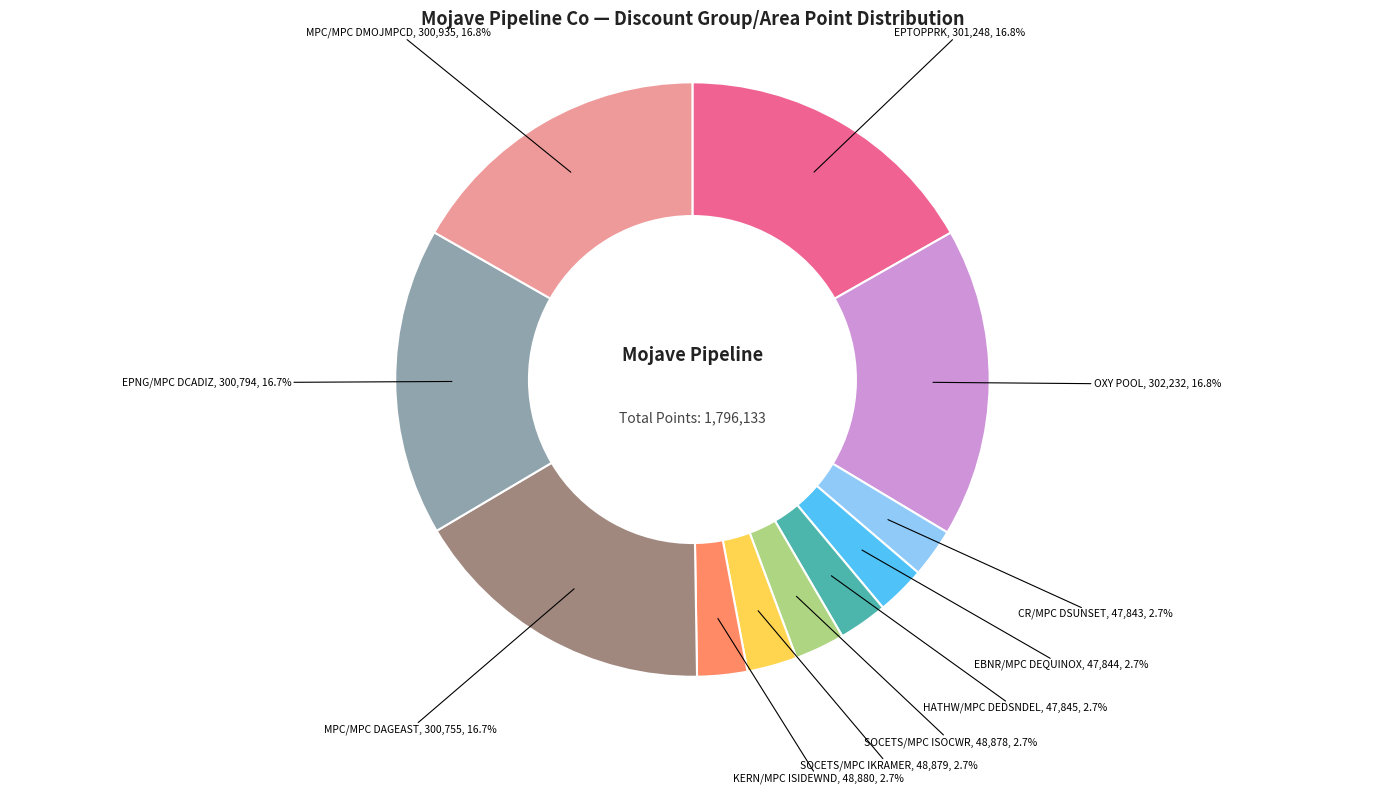

Is there any slice that represents more than half of the pie?

No